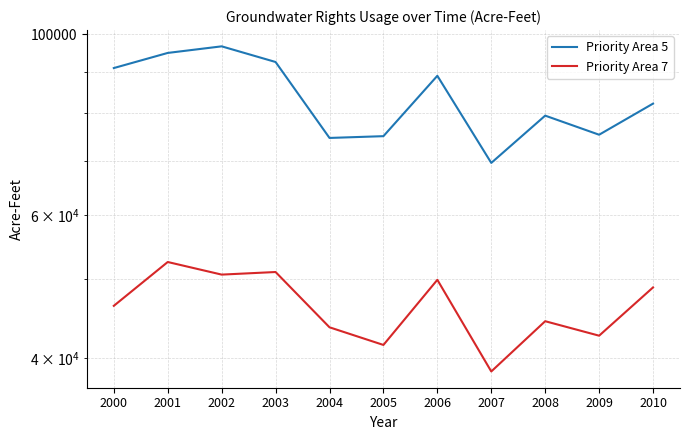

At which label does Priority Area 7 first exceed 46396?

2000